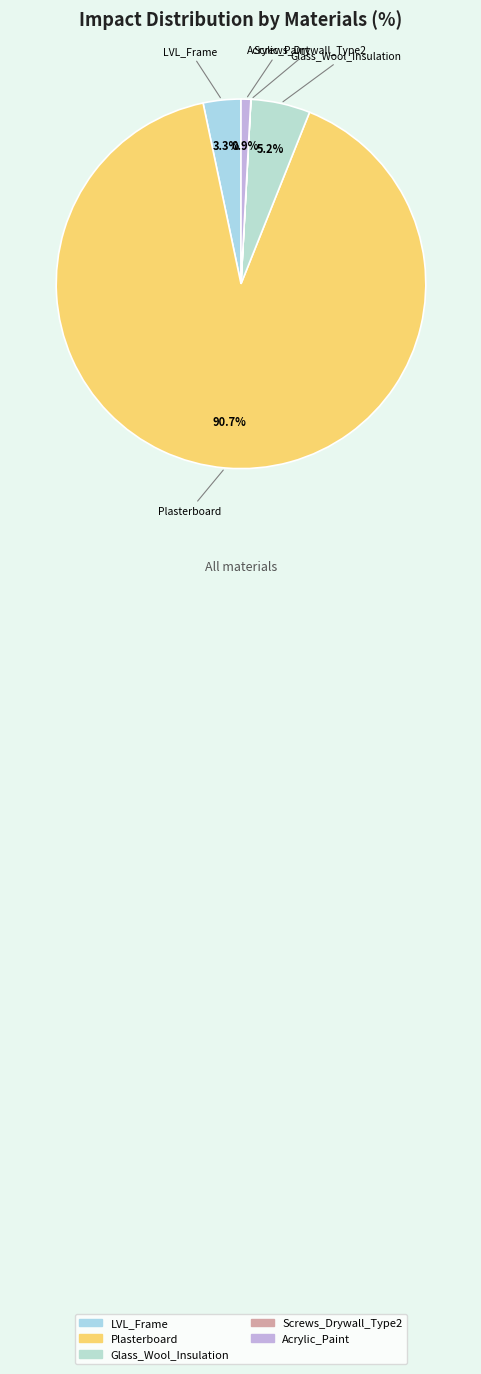

Which slice is the largest?

Plasterboard